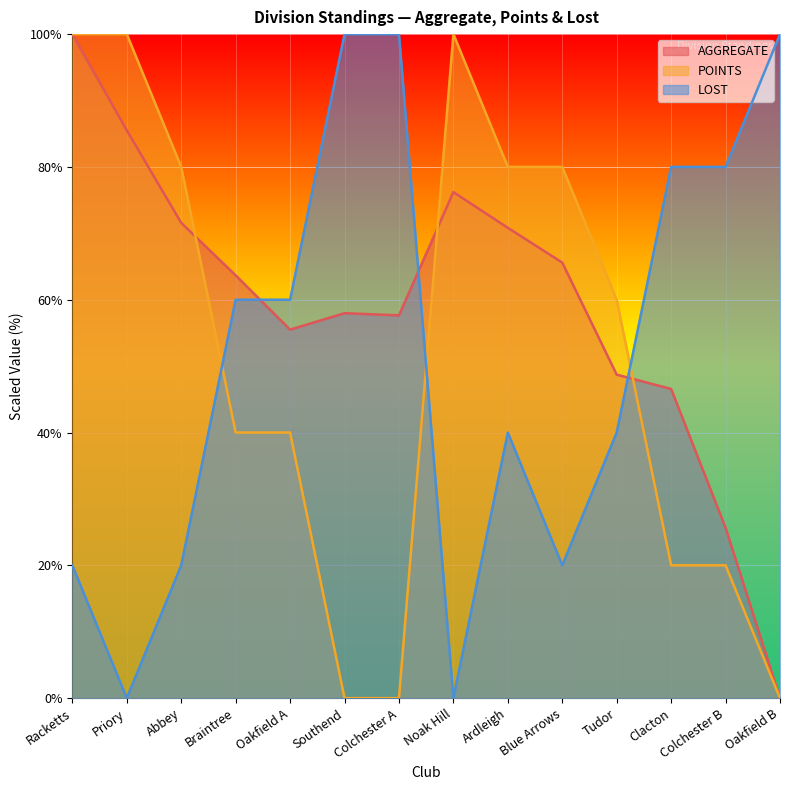

Count the number of categories in the chart.

14